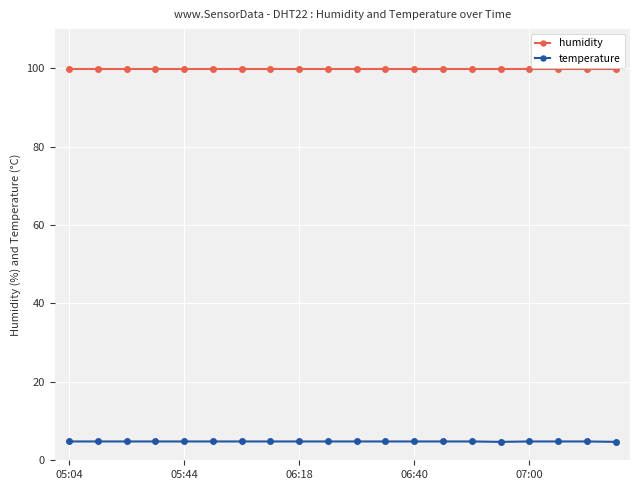

Which series has the largest total across all categories?

humidity